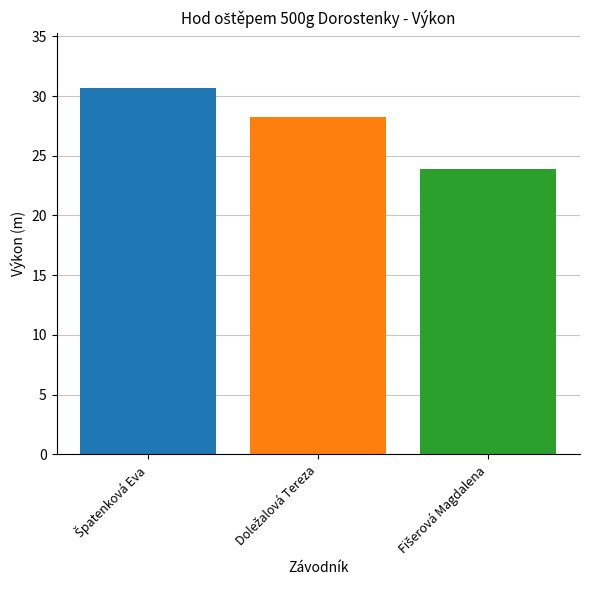

What is the minimum value shown in the chart?

23.9